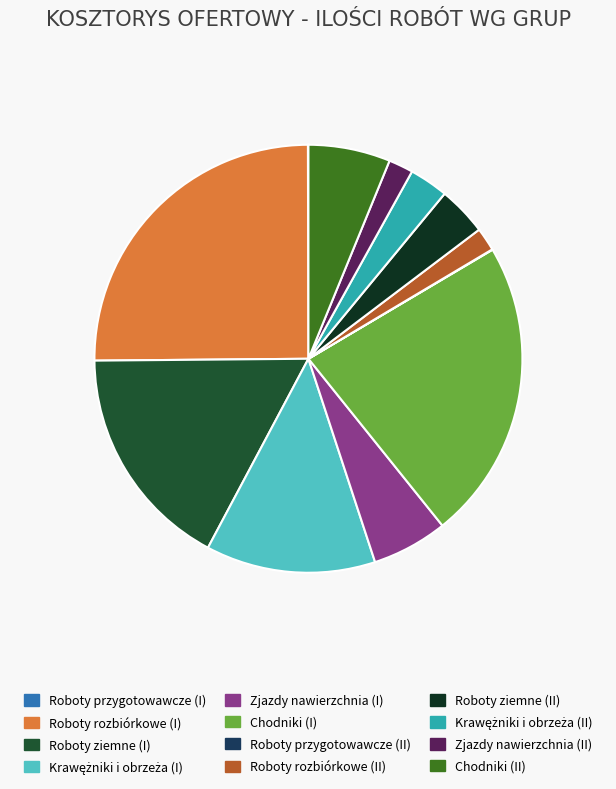

Is the sum of Zjazdy nawierzchnia (I) and Chodniki (I) greater than half?

No